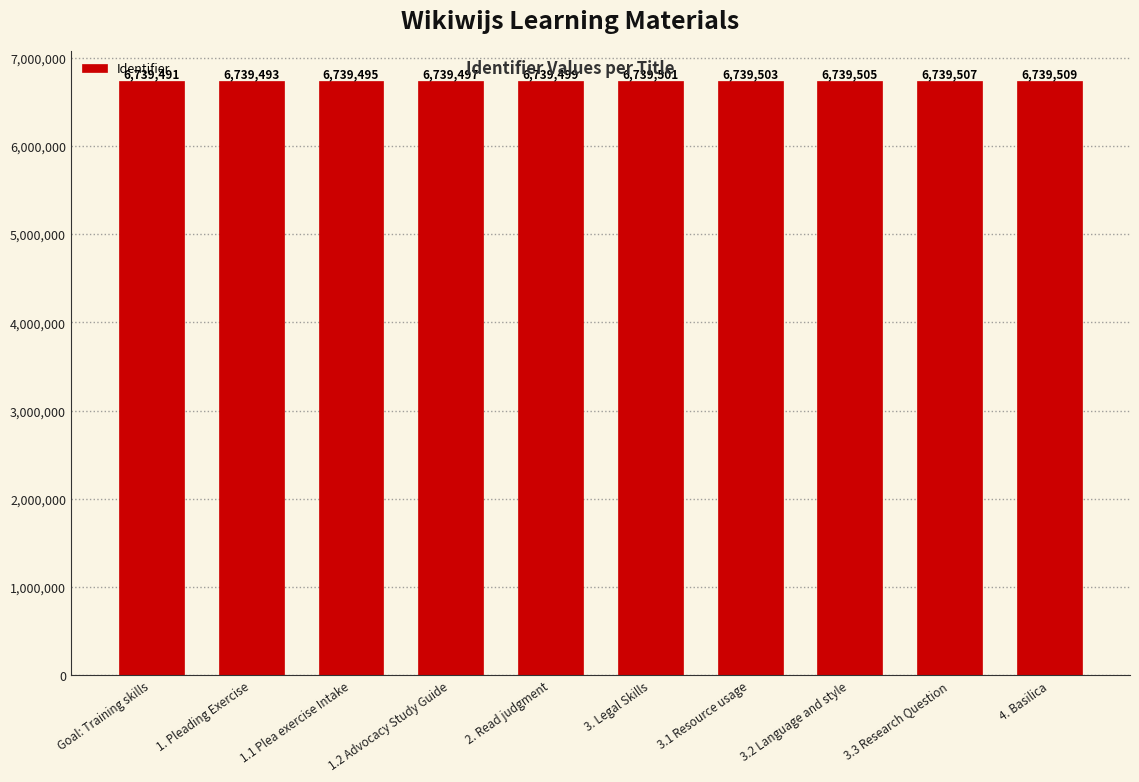

True or false: the data shows 6739495 at 1.1 Plea exercise Intake.

True